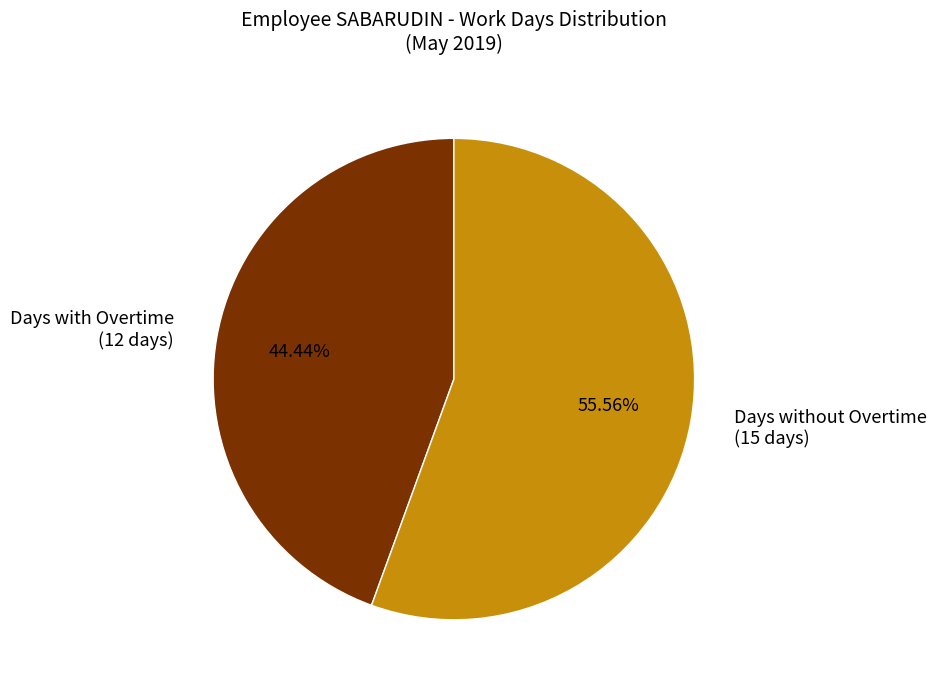

Do Days with Overtime (12 days) and Days without Overtime (15 days) together represent more than half of the pie?

Yes